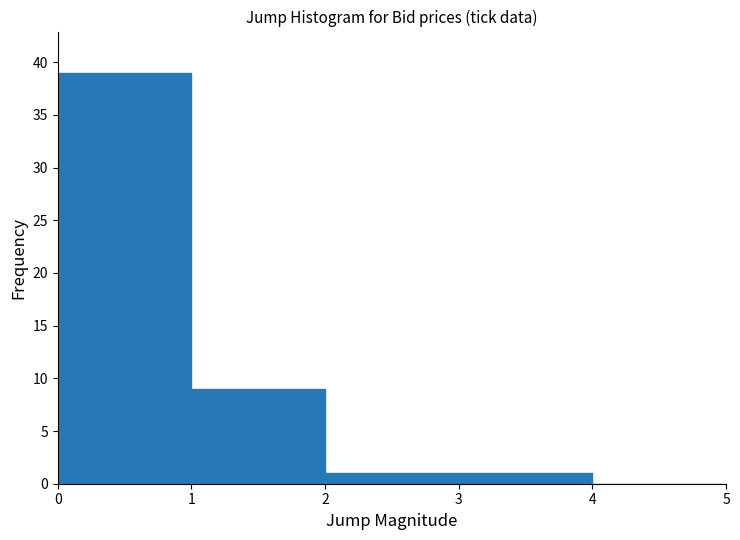

Reading left to right, transcribe this chart: for each bar, give the range it covers on the x-axis and its height. The values are not printed on the chart, so give them approximately, as read against the axis.

0 to 1: 39
1 to 2: 9
2 to 3: 1
3 to 4: 1
4 to 5: 0